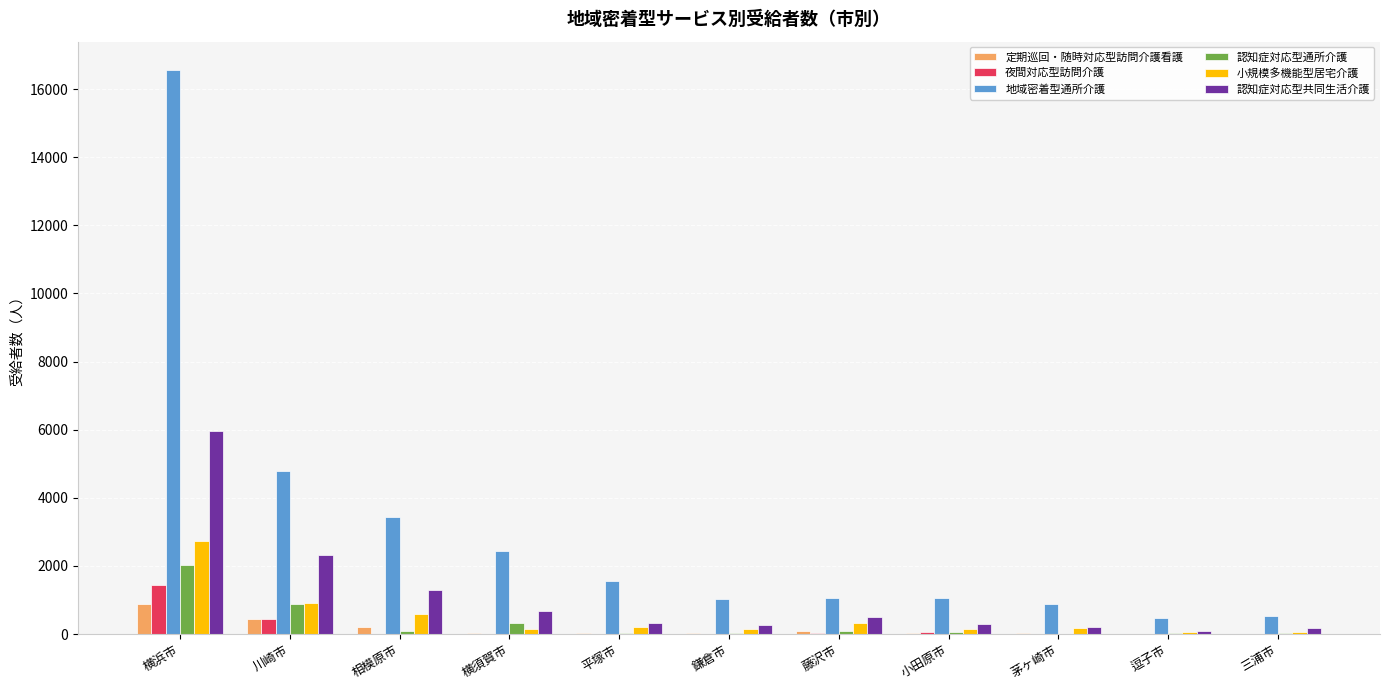

Between 横浜市 and 相模原市, which series saw the biggest shift?

地域密着型通所介護